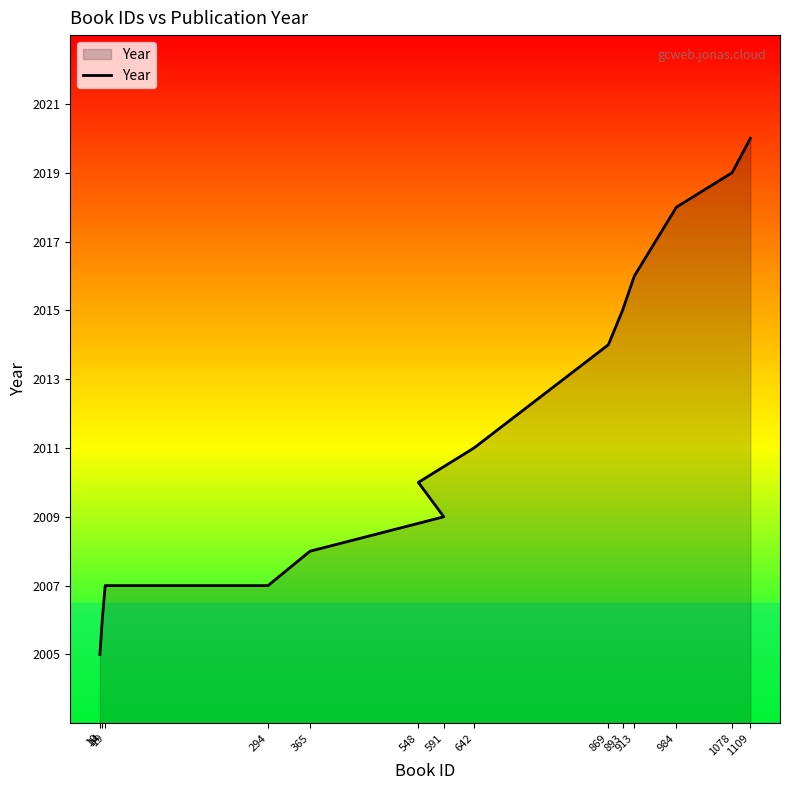

Rank the categories by value from highest to lowest.

1109, 1078, 984, 913, 893, 869, 642, 548, 591, 365, 19, 294, 14, 10